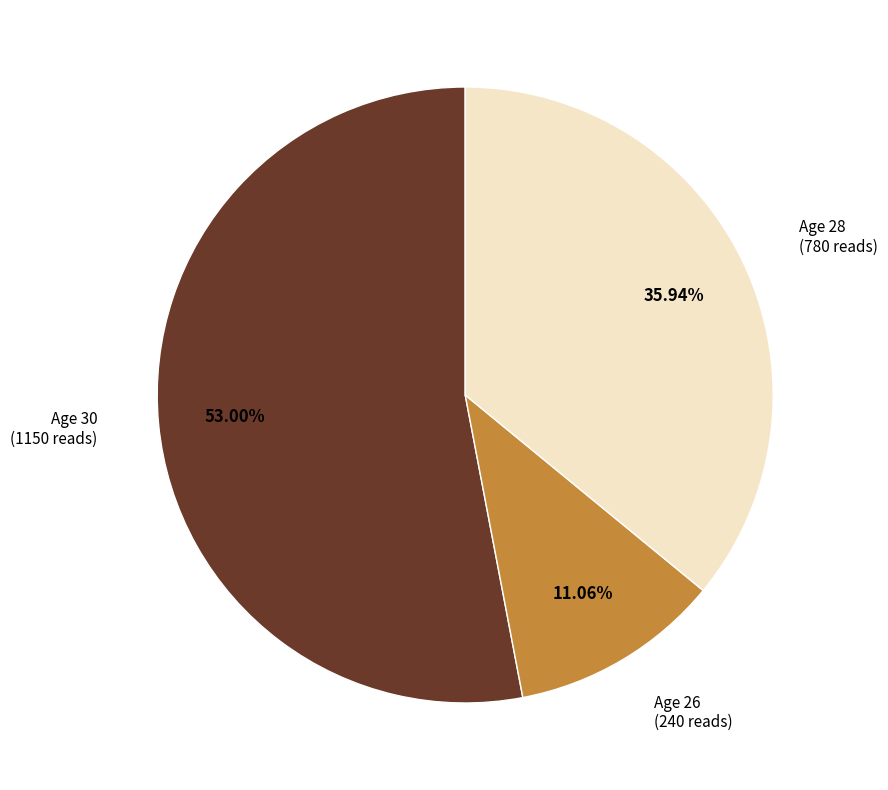

Is there a majority slice in this chart?

Yes